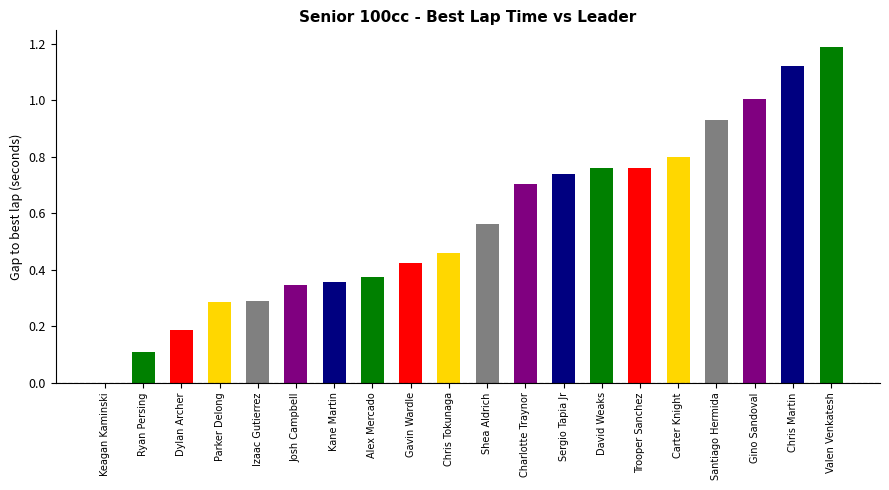

Between Josh Campbell and Charlotte Traynor, which is larger?

Charlotte Traynor